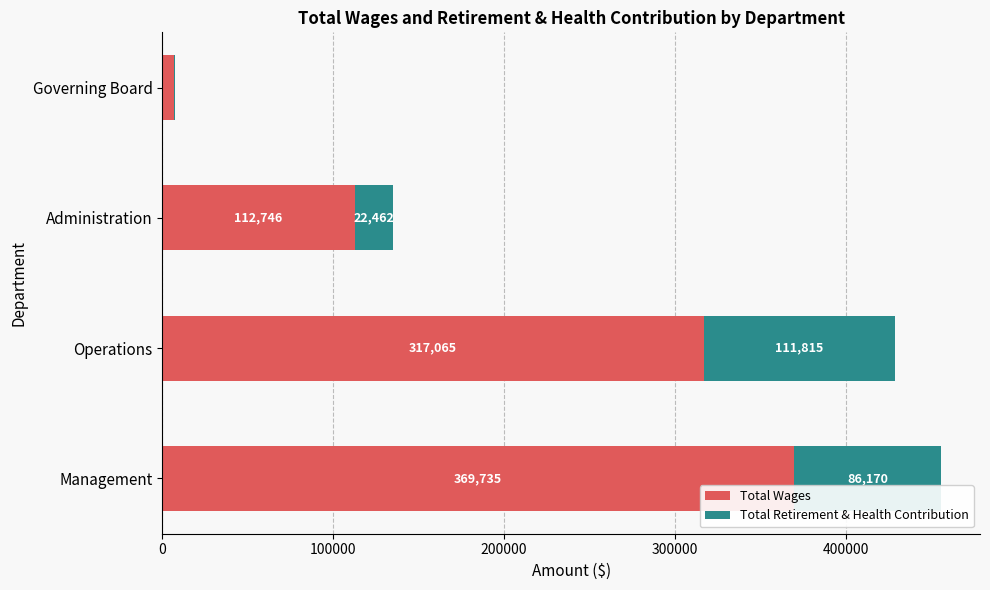

Where is Total Wages nearest to the value 188242?

Administration